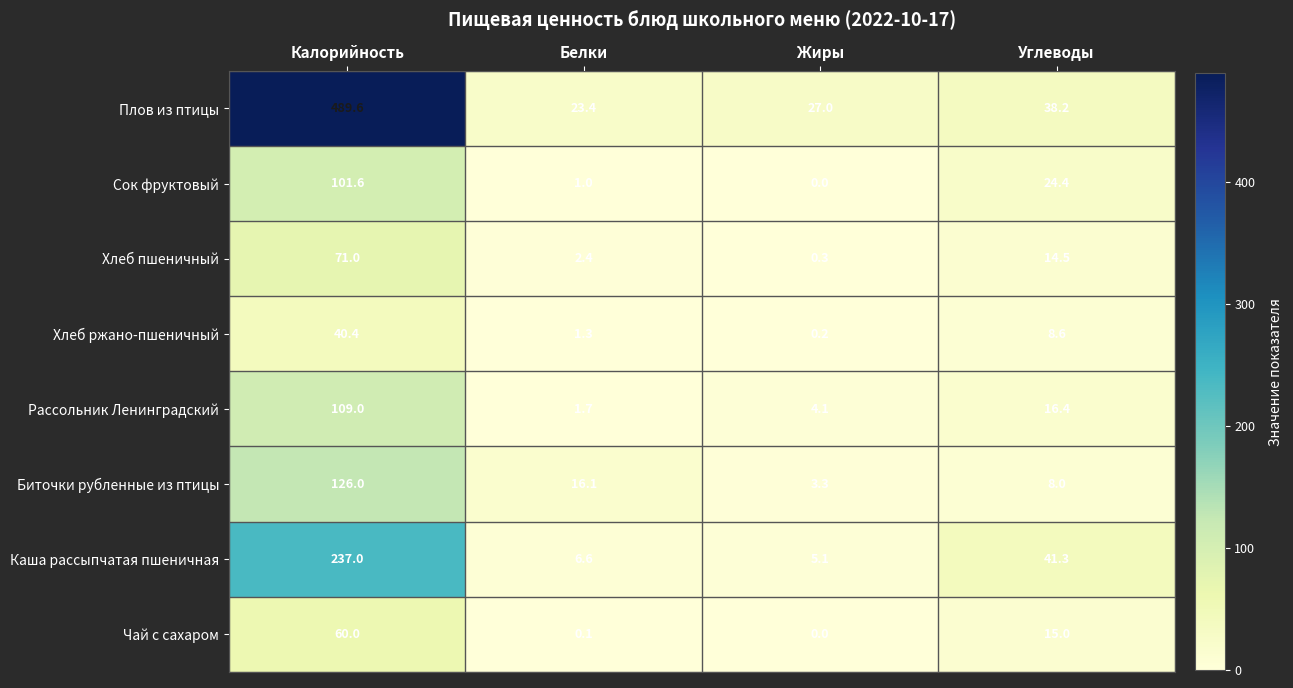

What is the difference between the maximum and minimum values in the Сок фруктовый series?

101.6